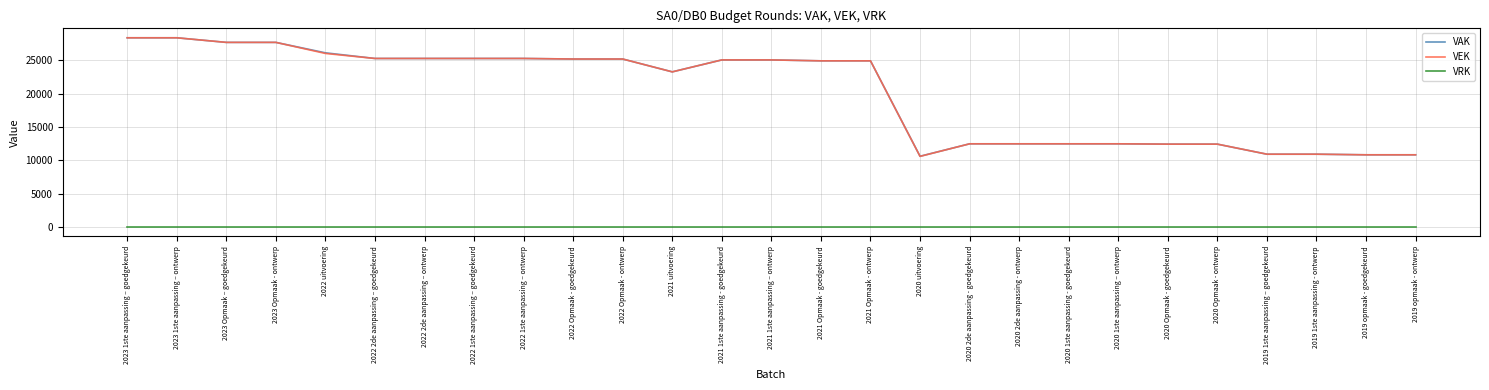

Count the number of data series in this chart.

3